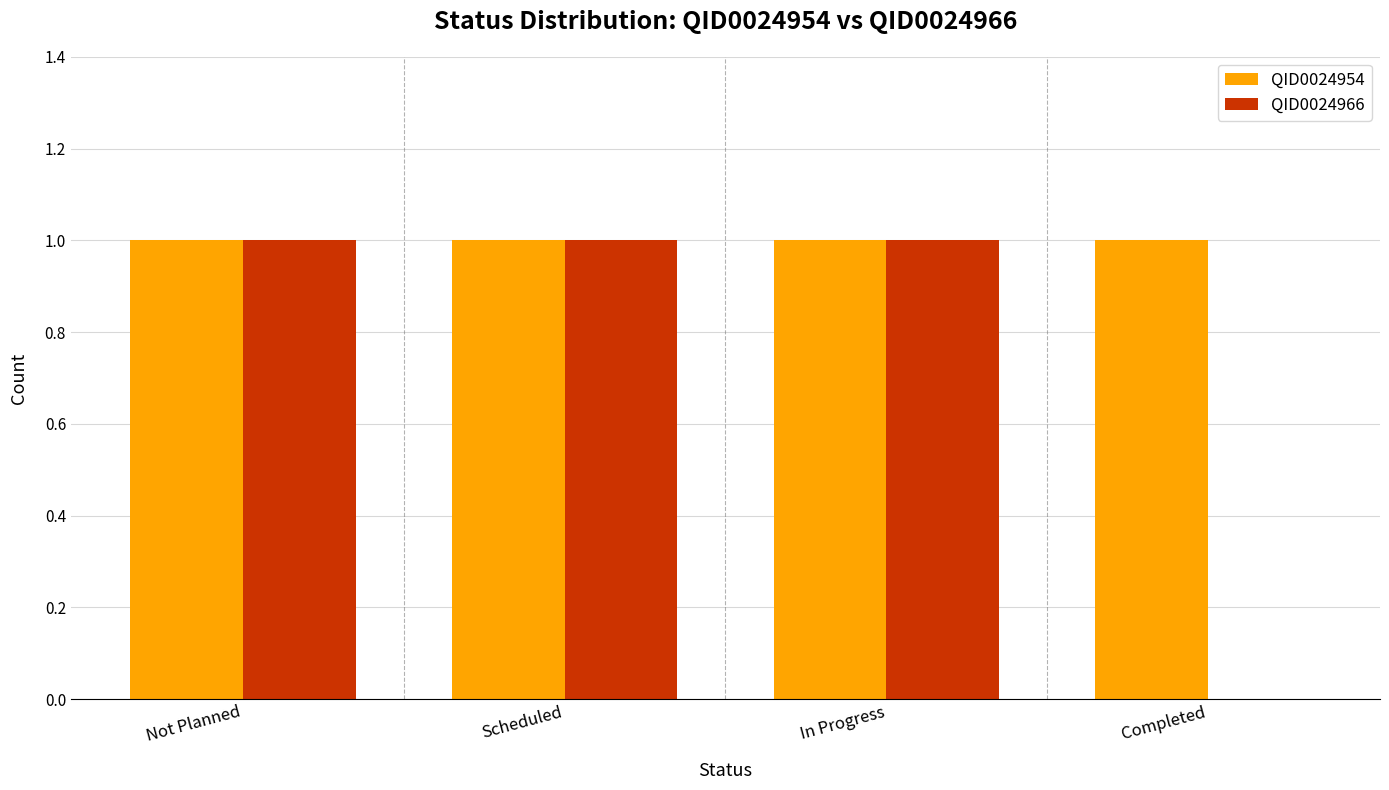

True or false: QID0024954 has a value of 1 at In Progress.

True